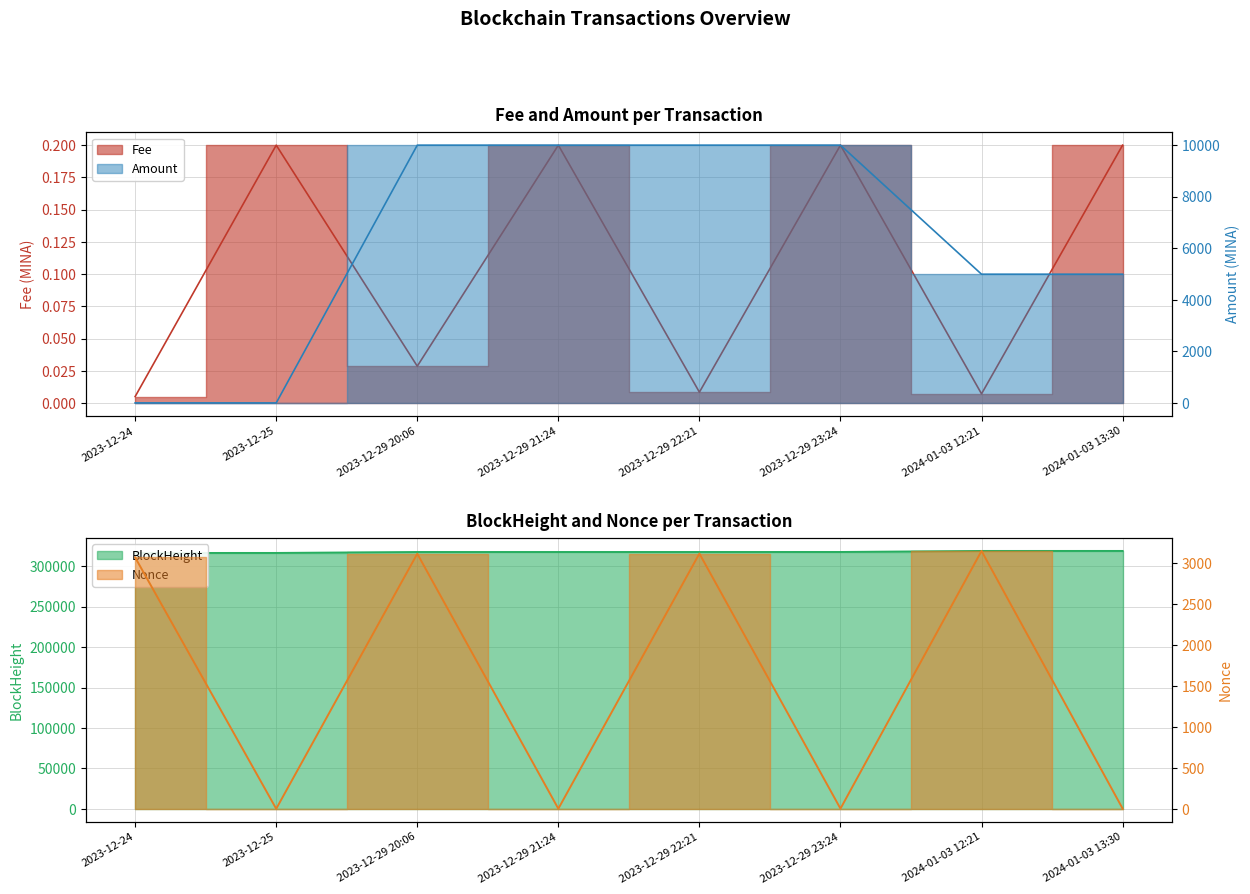

List the series in order of their peak value, lowest first.

Fee, Nonce, Amount, BlockHeight